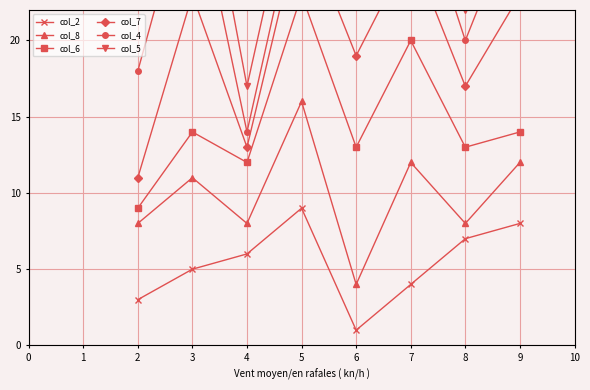

True or false: col_8 has more than 0 points higher than both neighbors.

True